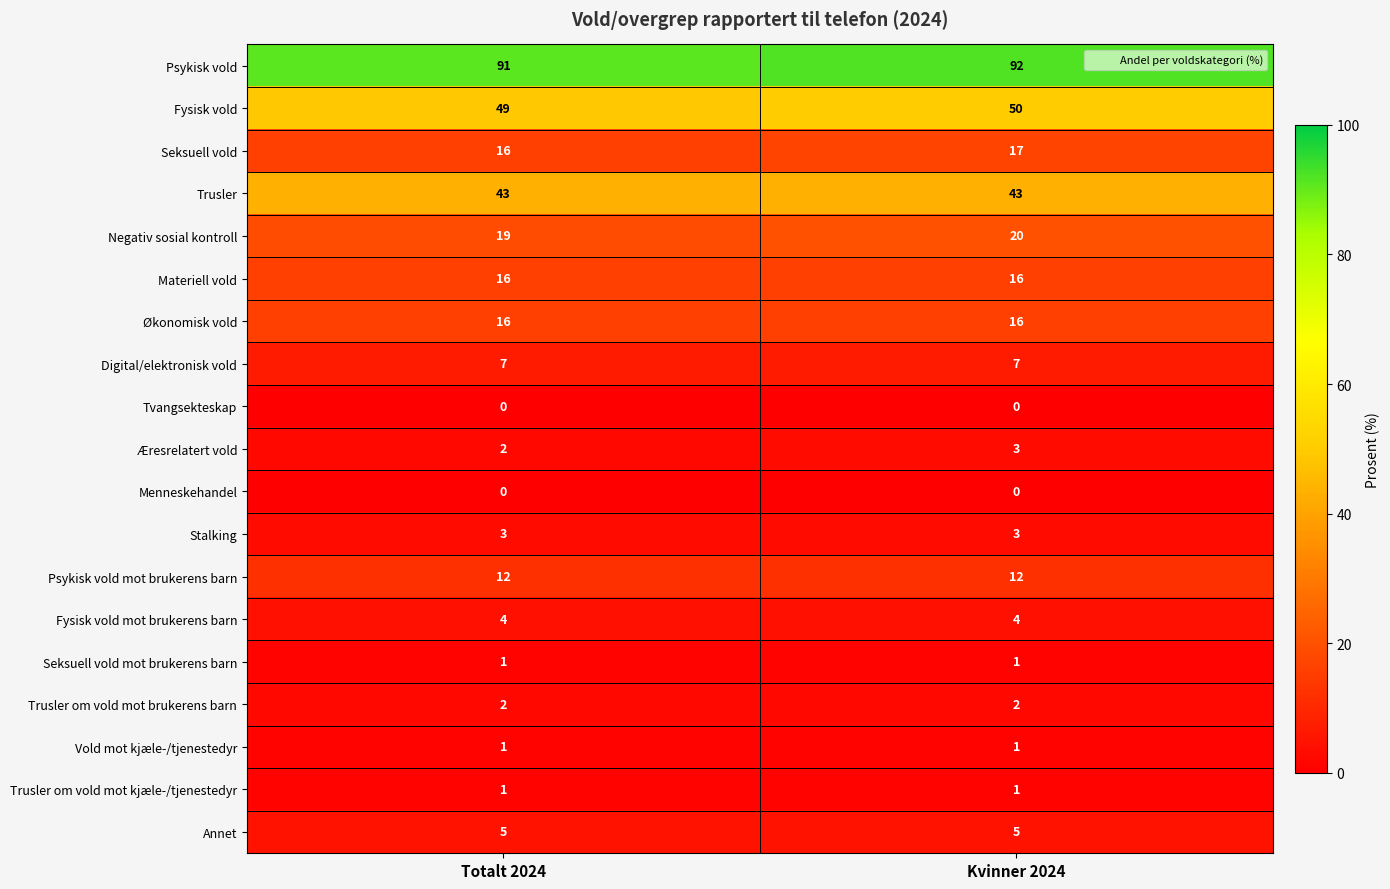

What is the sum of all Materiell vold values?

32